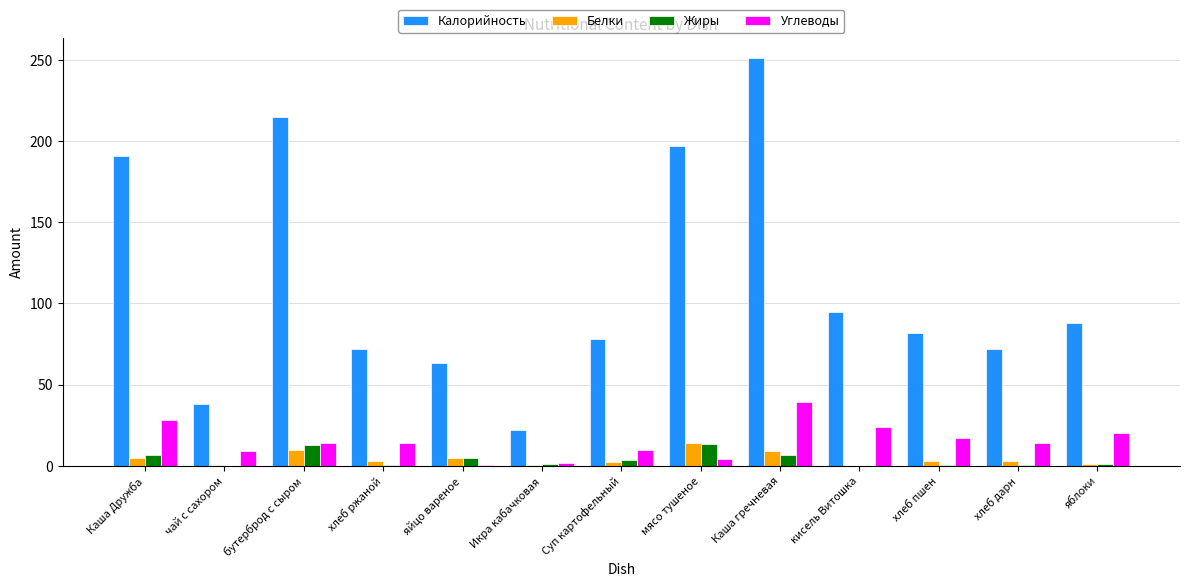

At which label does Углеводы reach its peak?

Каша гречневая